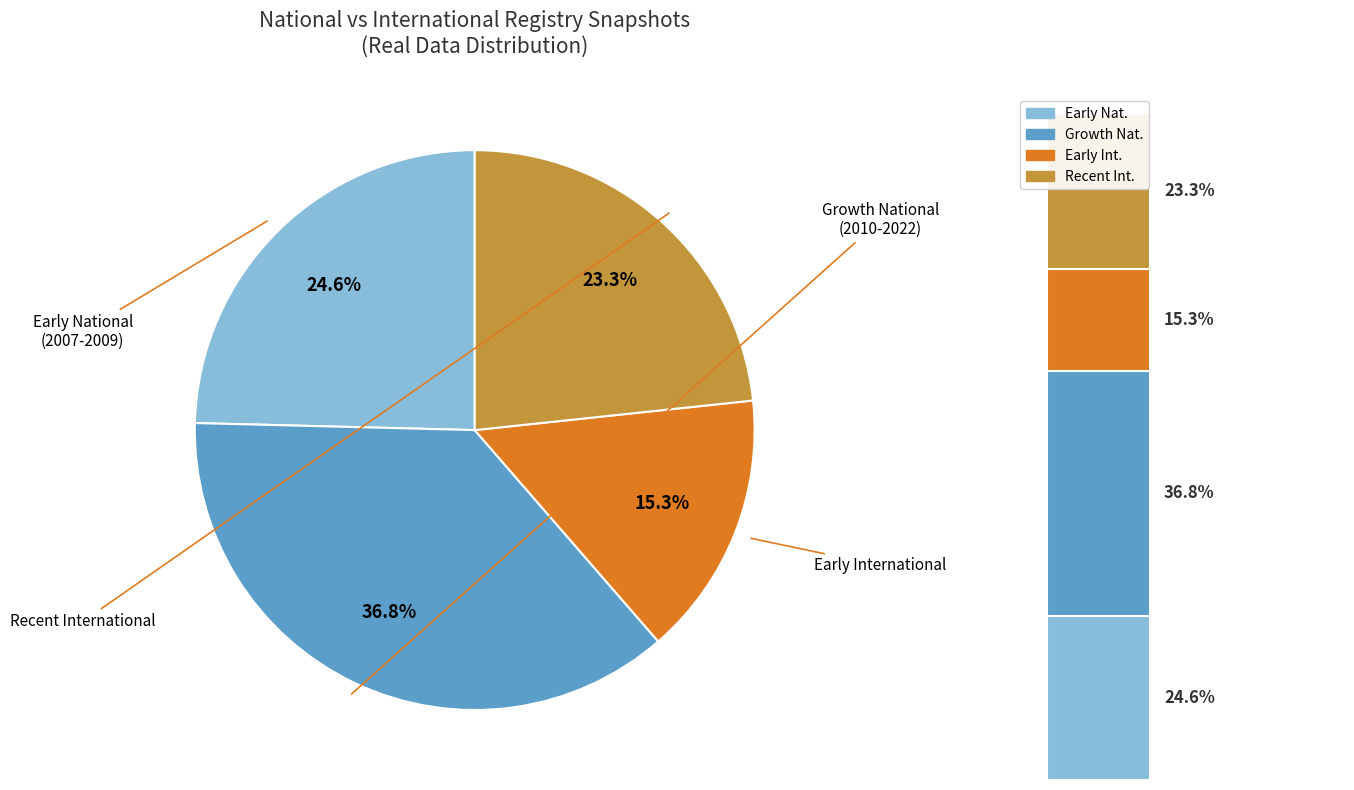

Is there any slice that represents more than half of the pie?

No